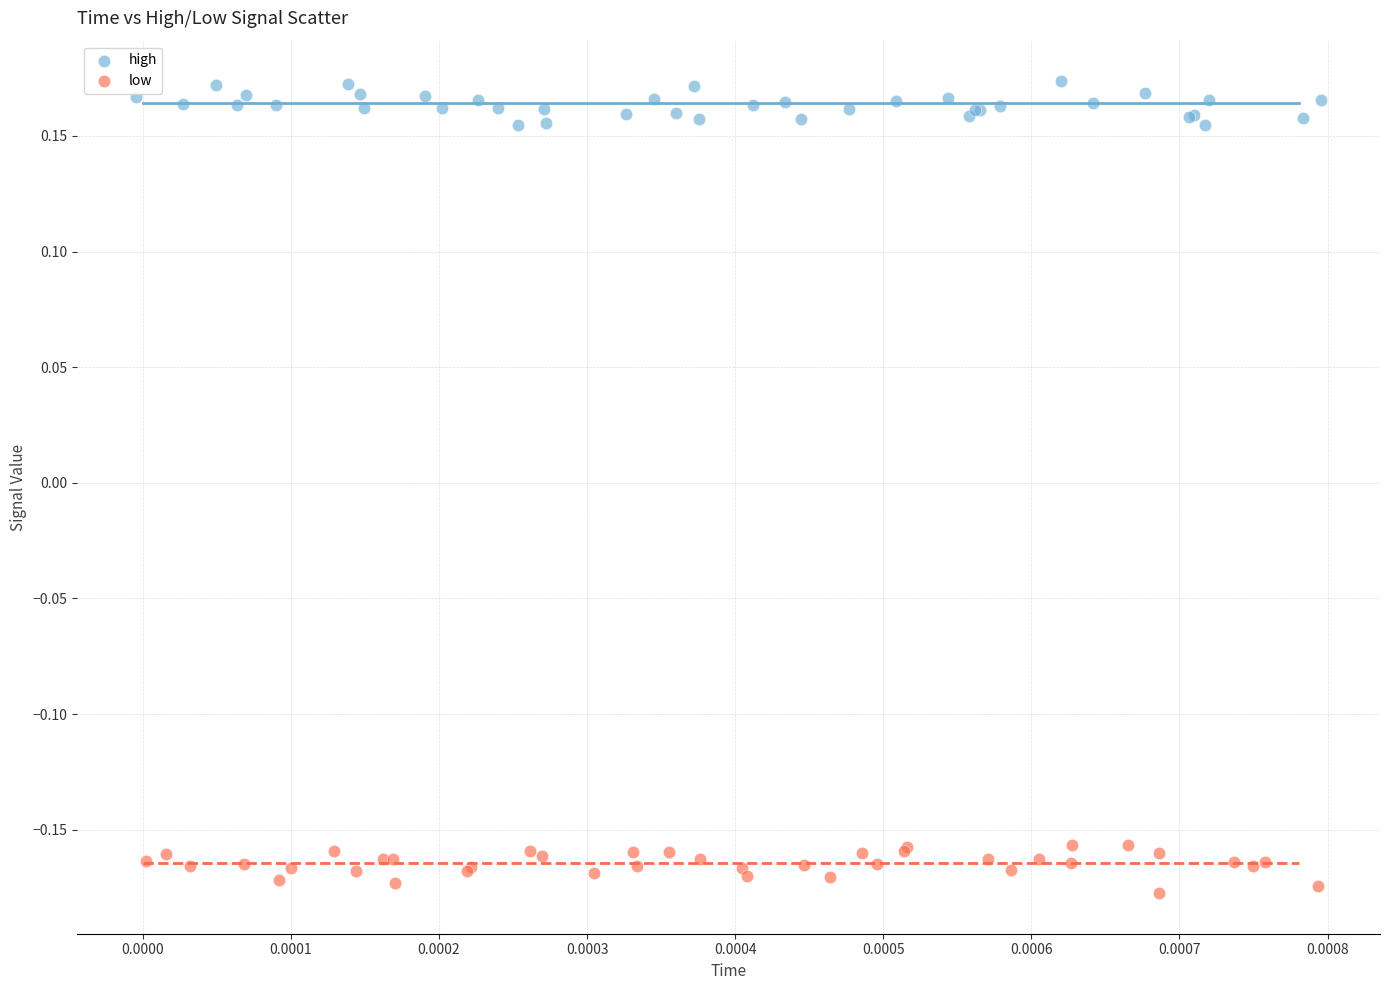

What are all the series names shown in the legend?

high, low